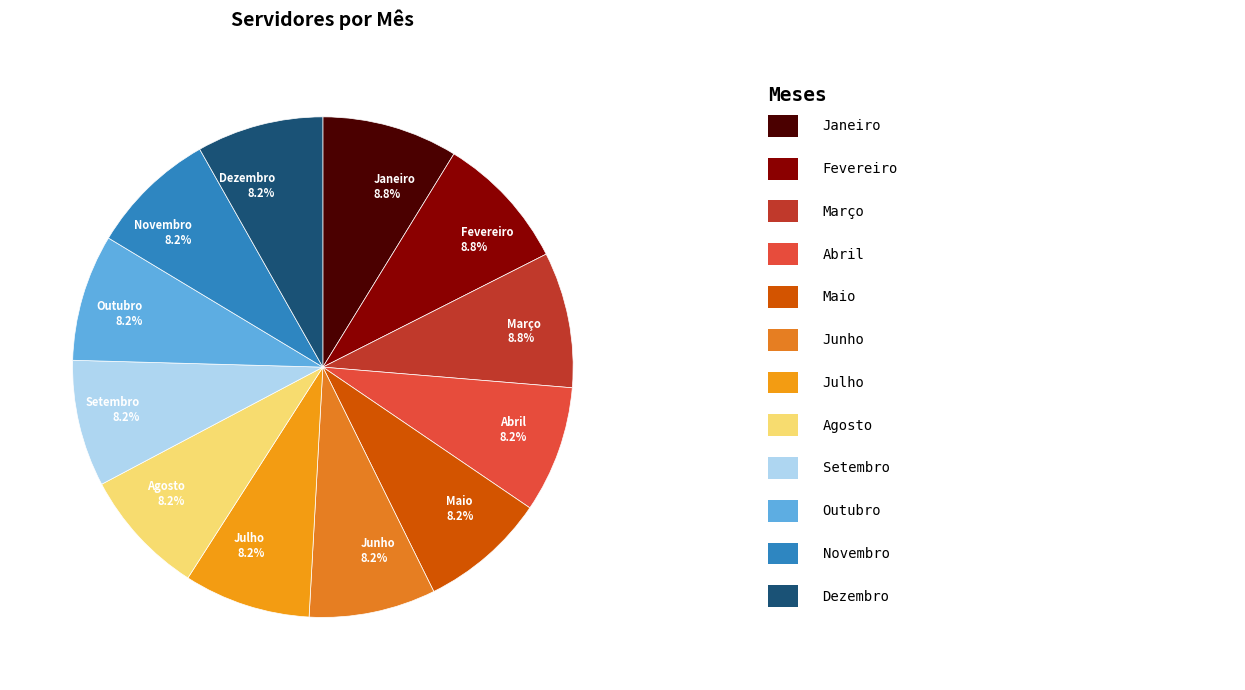

Count the number of slices in the pie.

12